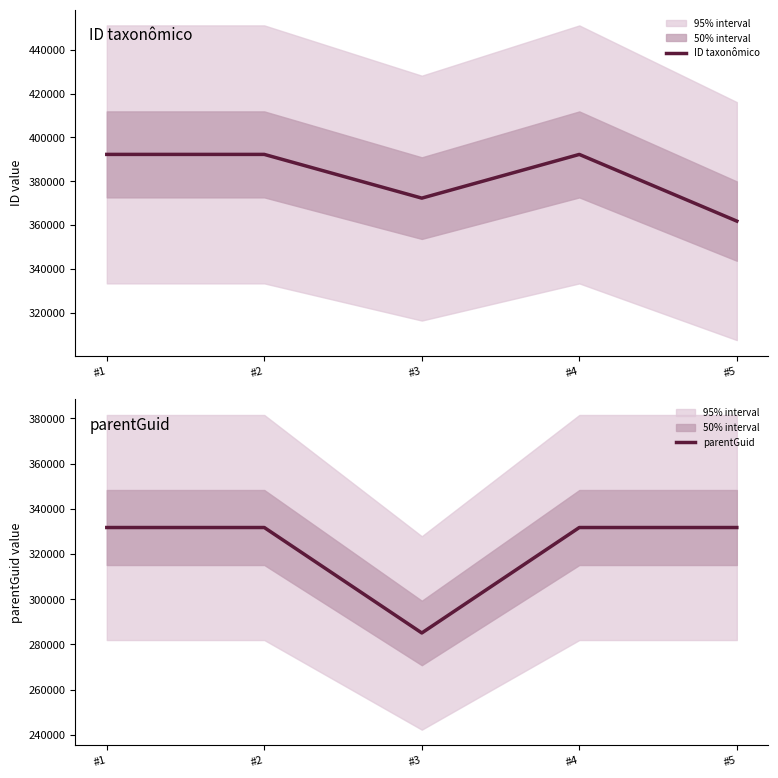

What value does the ID taxonômico series have at #1, to the nearest 100?

392300